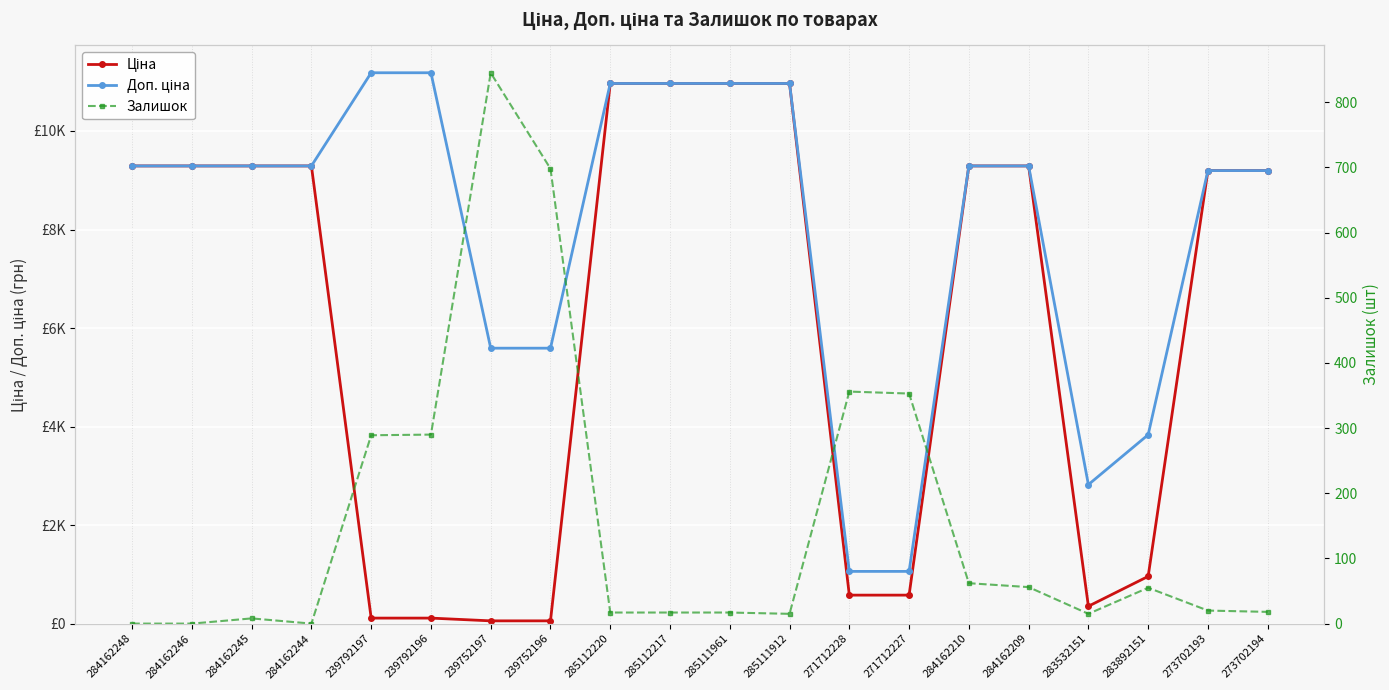

True or false: Ціна has more than 1 interior local peaks.

False